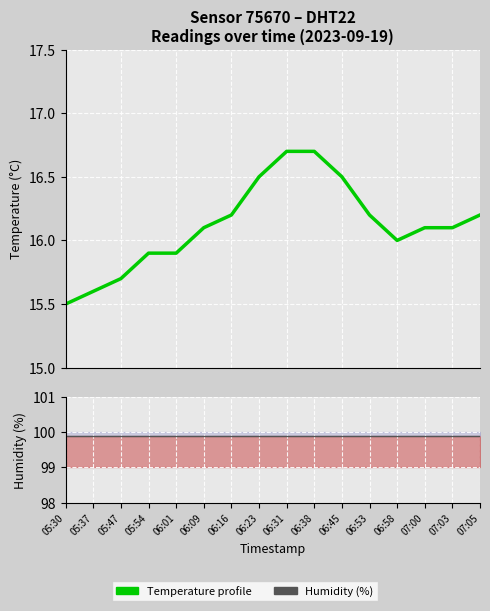

What are all the series names shown in the legend?

Temperature profile, Humidity (%)